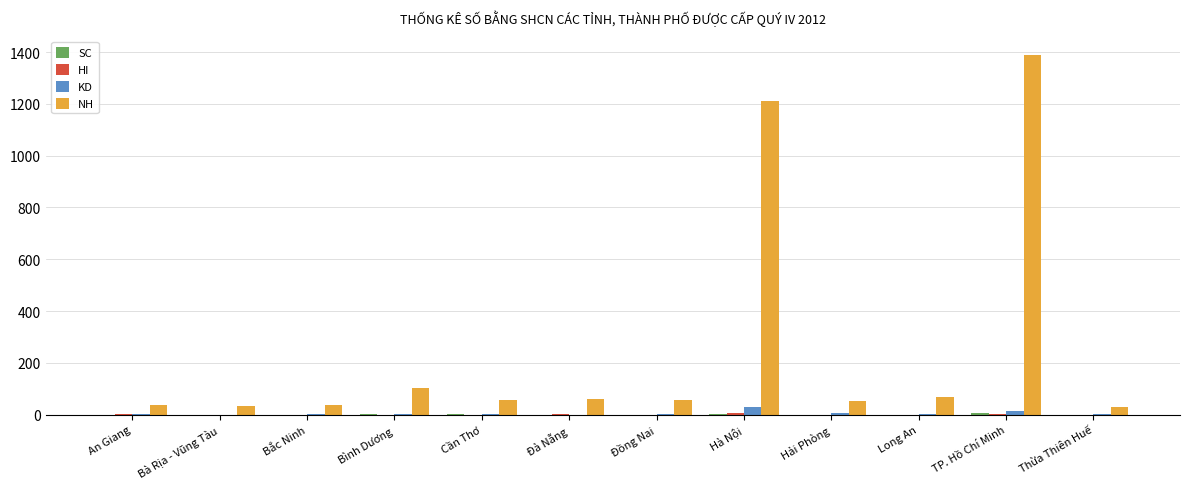

Between Đà Nẵng and TP. Hồ Chí Minh, which series saw the biggest shift?

NH